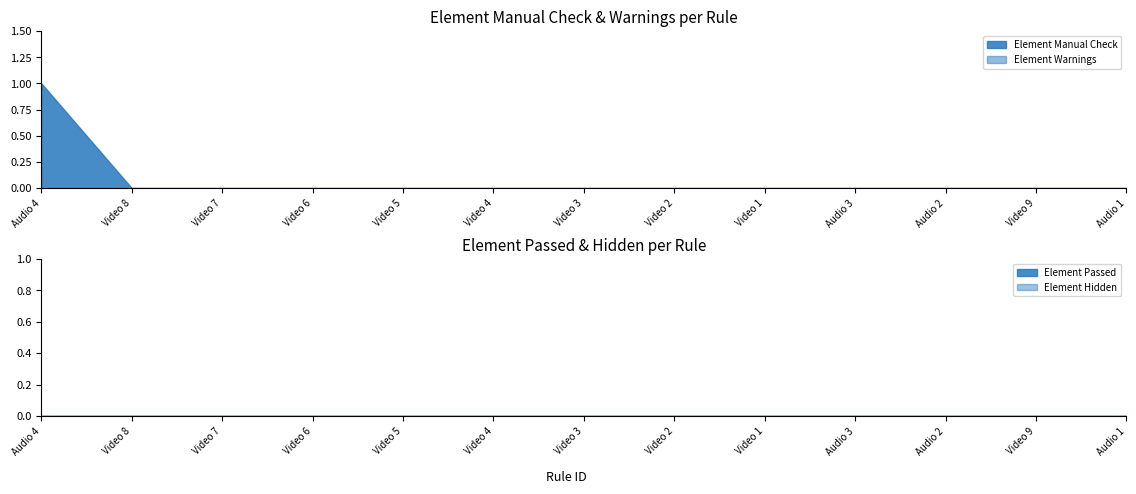

The Element Warnings series shows 0 at Video 7. True or false?

True